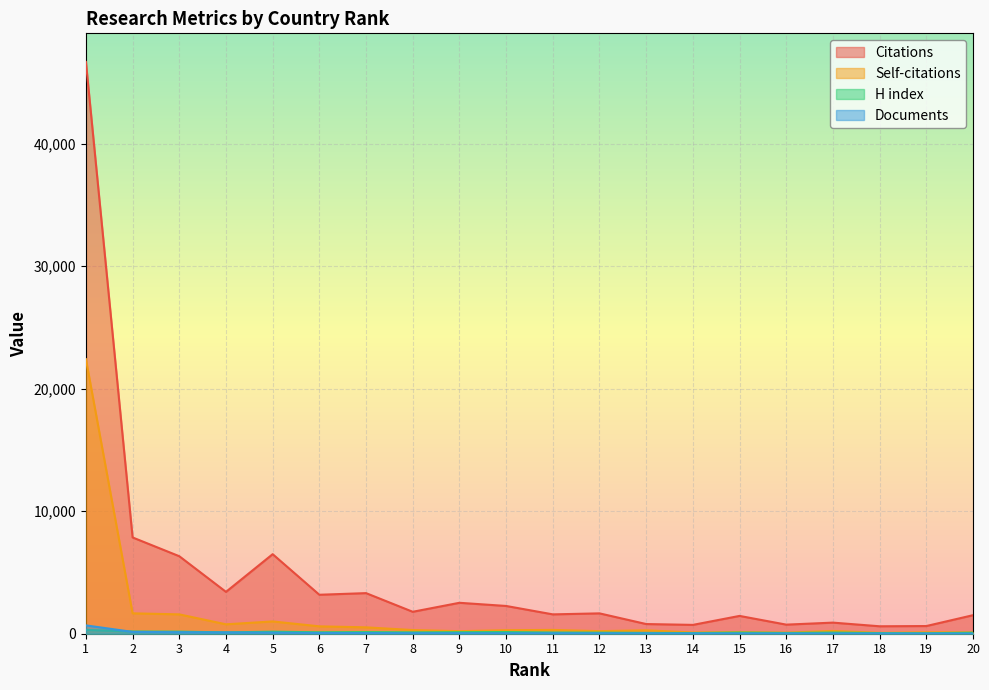

At which category is the sum across all series the highest?

1